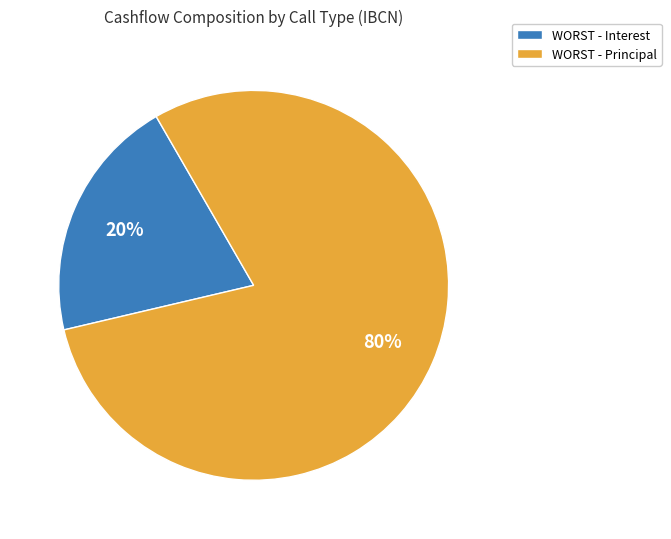

Is it true that WORST - Interest is 12% of the pie?

False